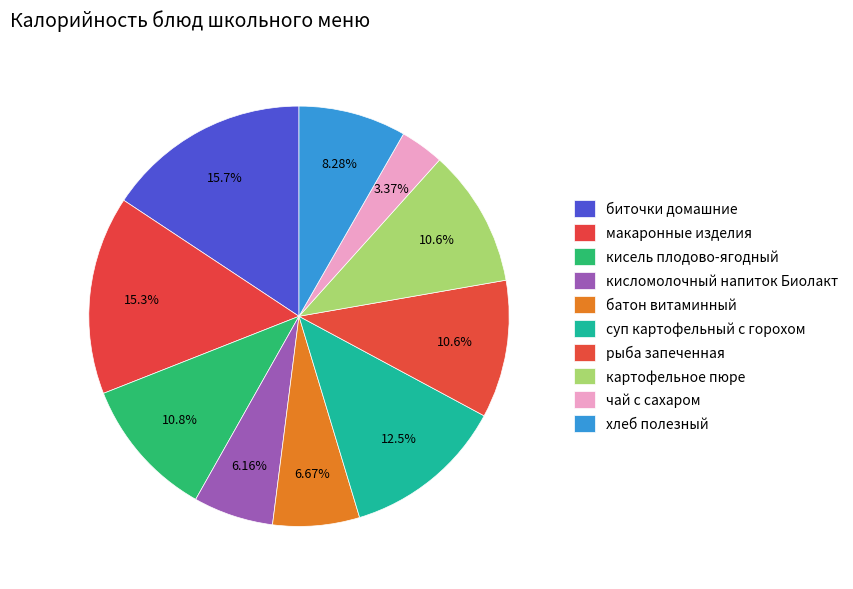

Count the number of slices in the pie.

10